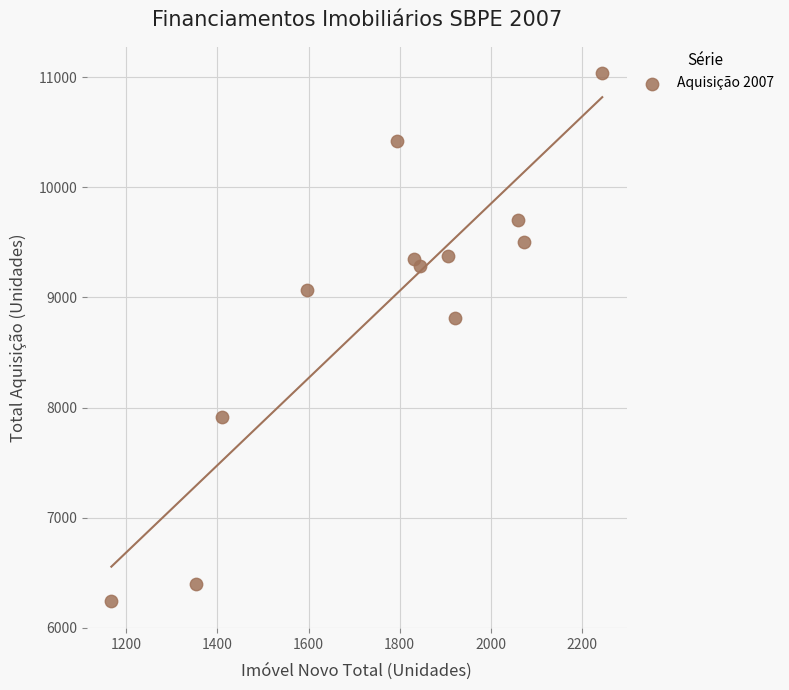

What Y value in the scatter plot is closest to 8637?

8814